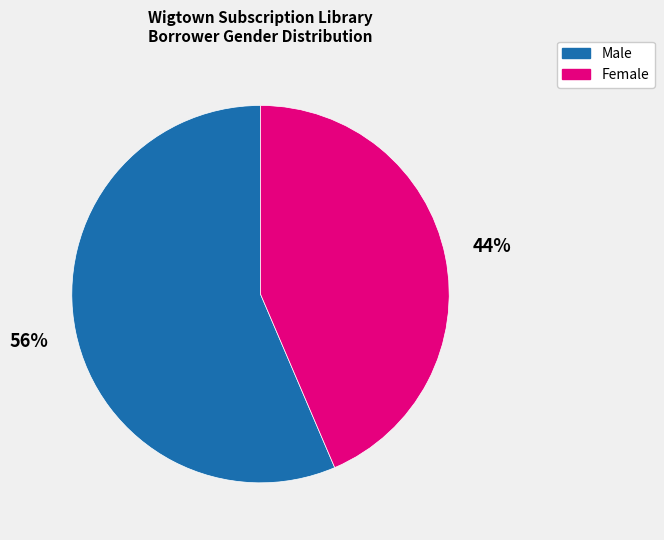

To the nearest percent, what percentage of the pie is Female?

44%